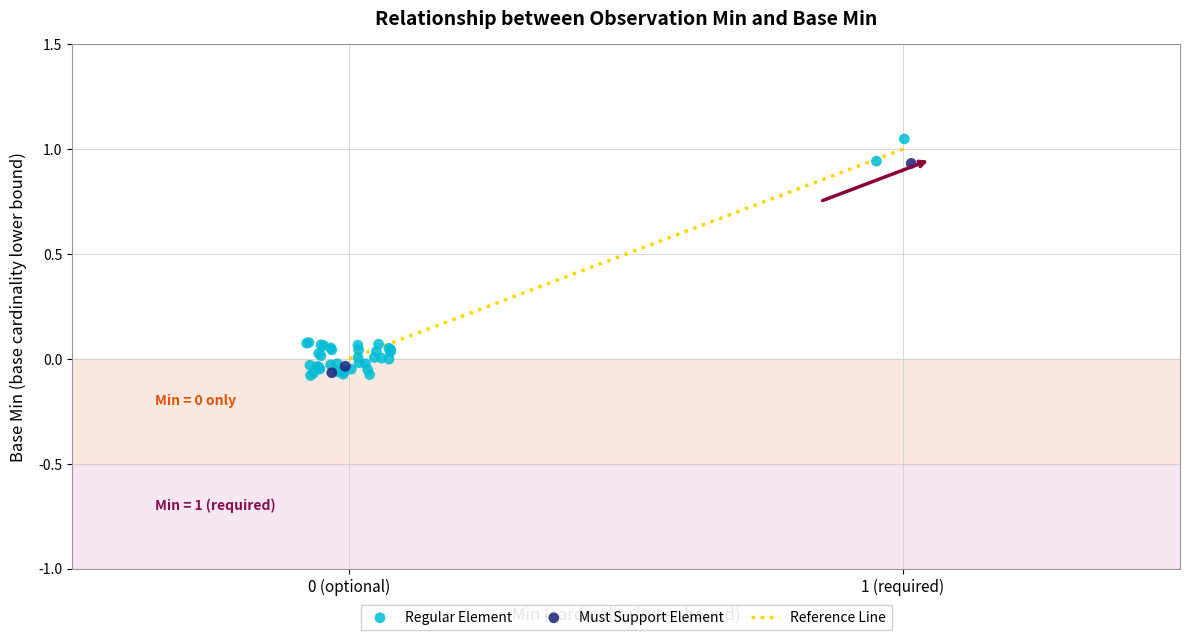

Which series has the largest Y range (max minus min)?

Regular Element